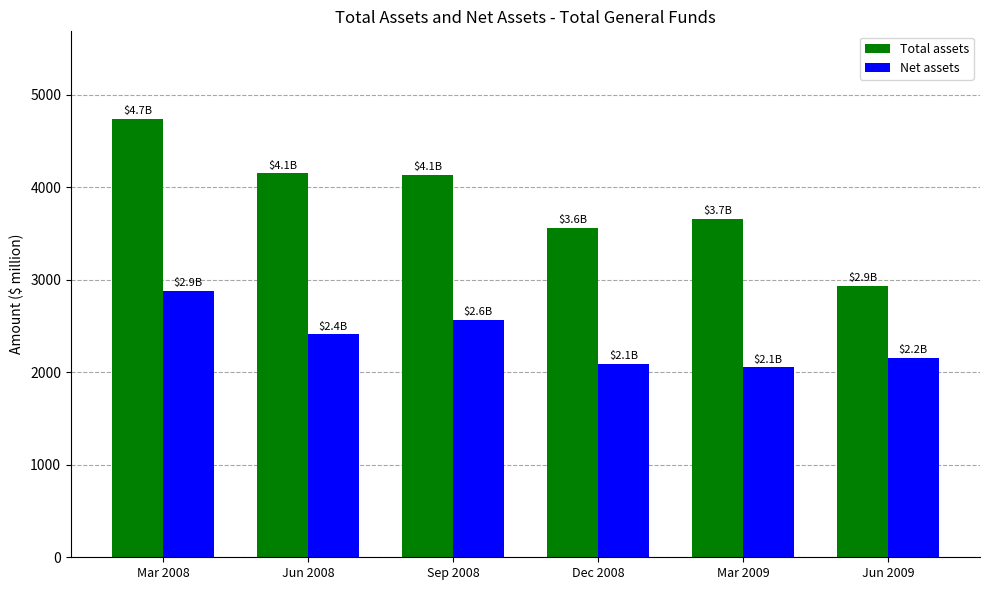

Rank the series at Mar 2009 from highest to lowest value.

Total assets, Net assets